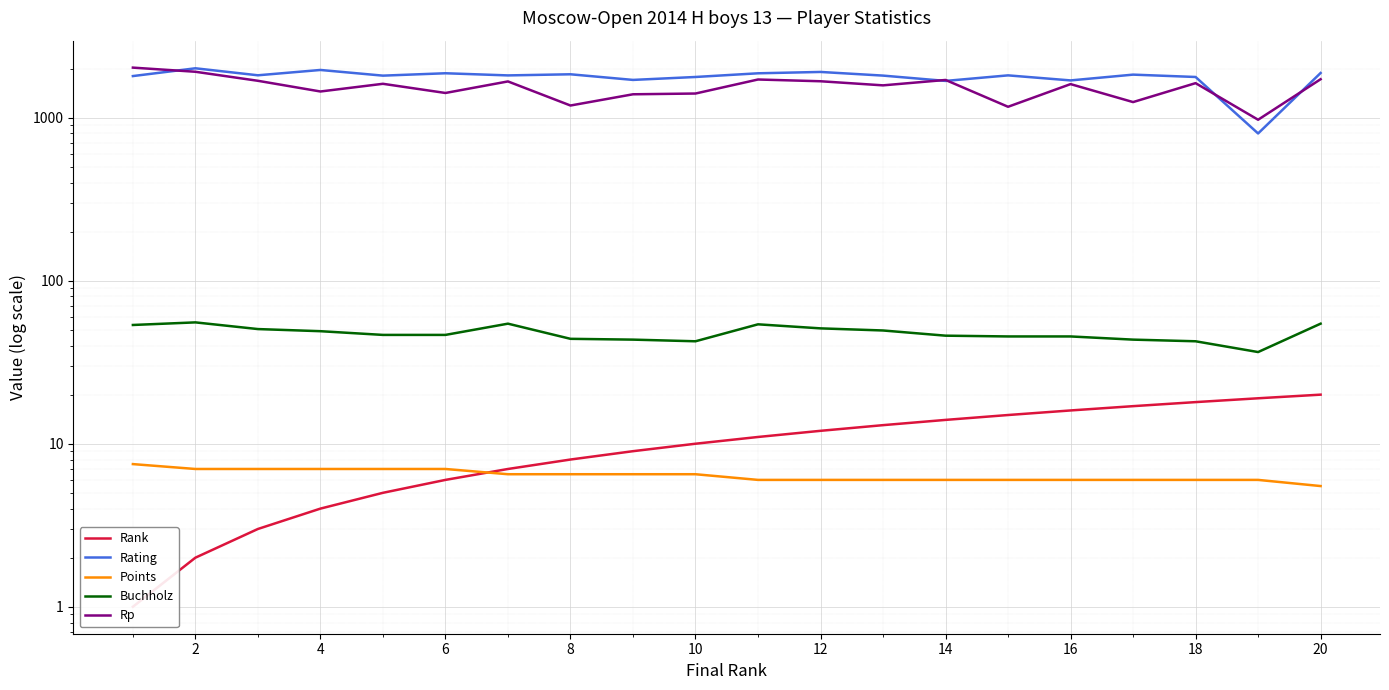

True or false: Rank and Buchholz cross at least once.

False